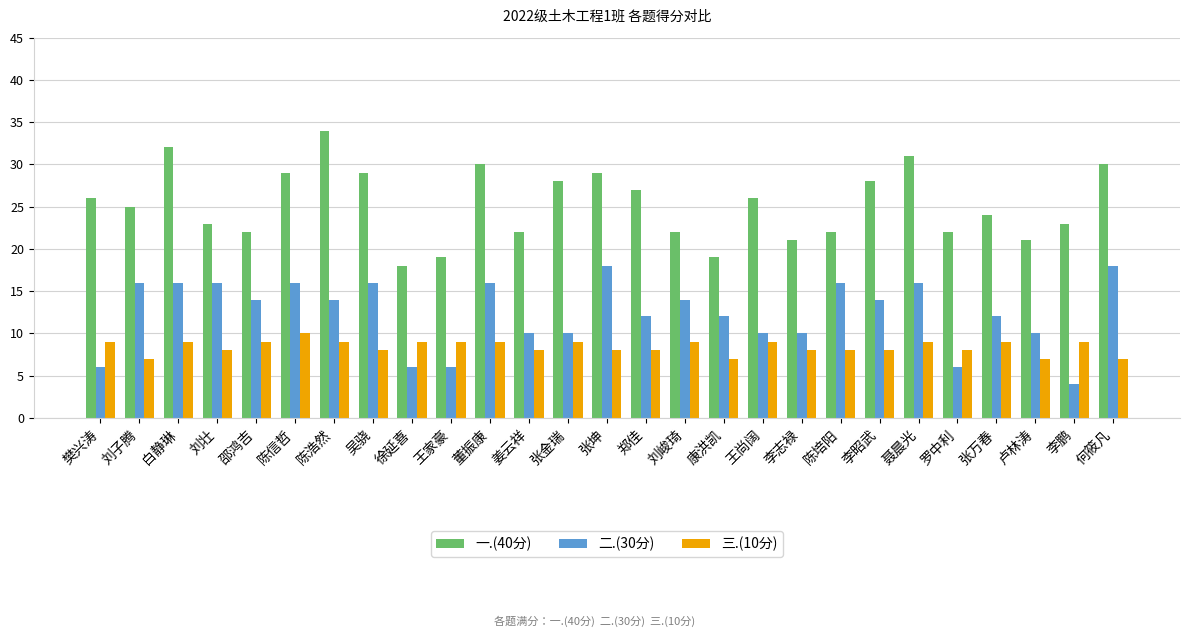

True or false: 三.(10分) has a value of 7 at 刘子腾.

True